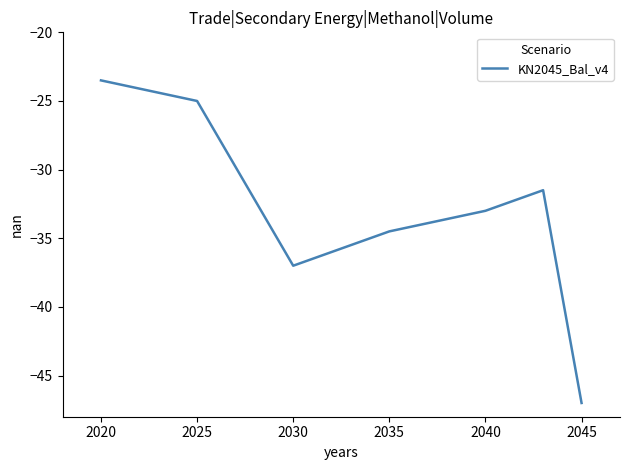

What is the maximum value shown in the chart?

-23.5